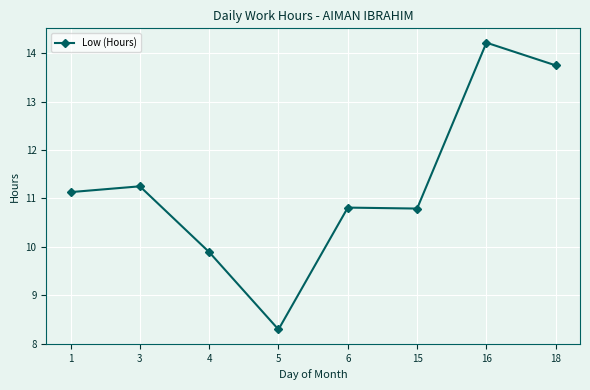

What is the minimum value shown in the chart?

8.3